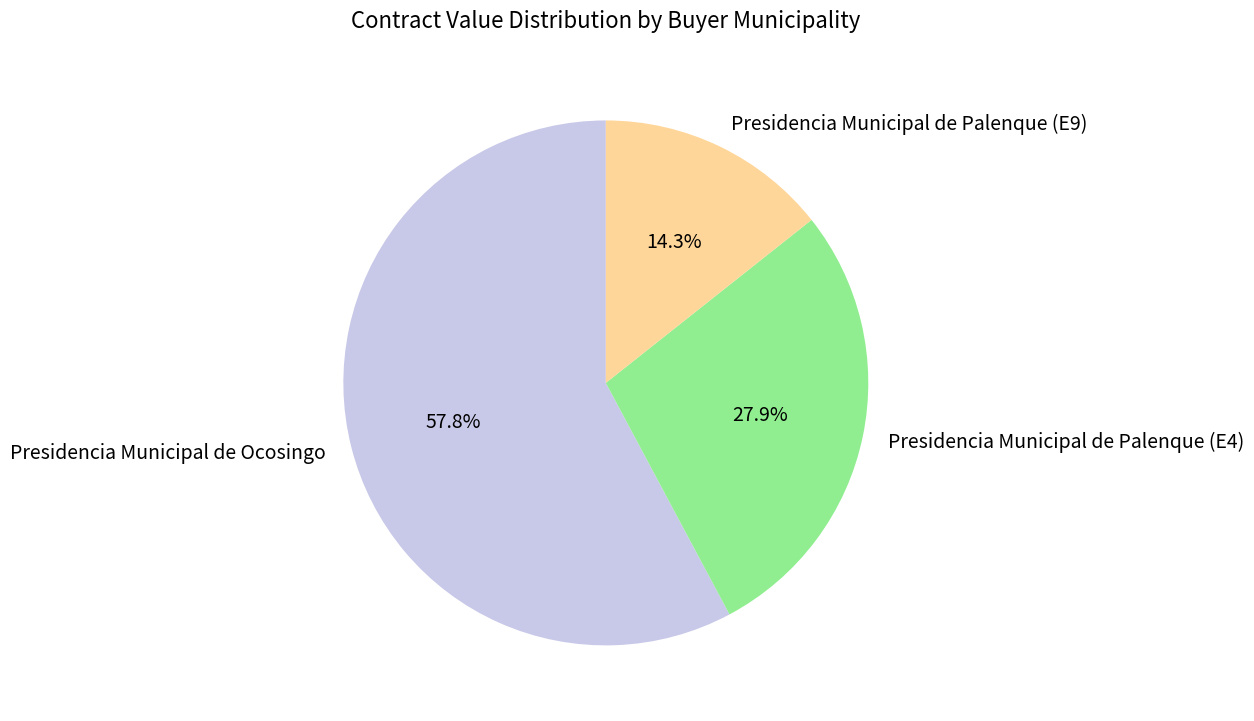

The Presidencia Municipal de Palenque (E9) slice represents 1% of the pie. True or false?

False